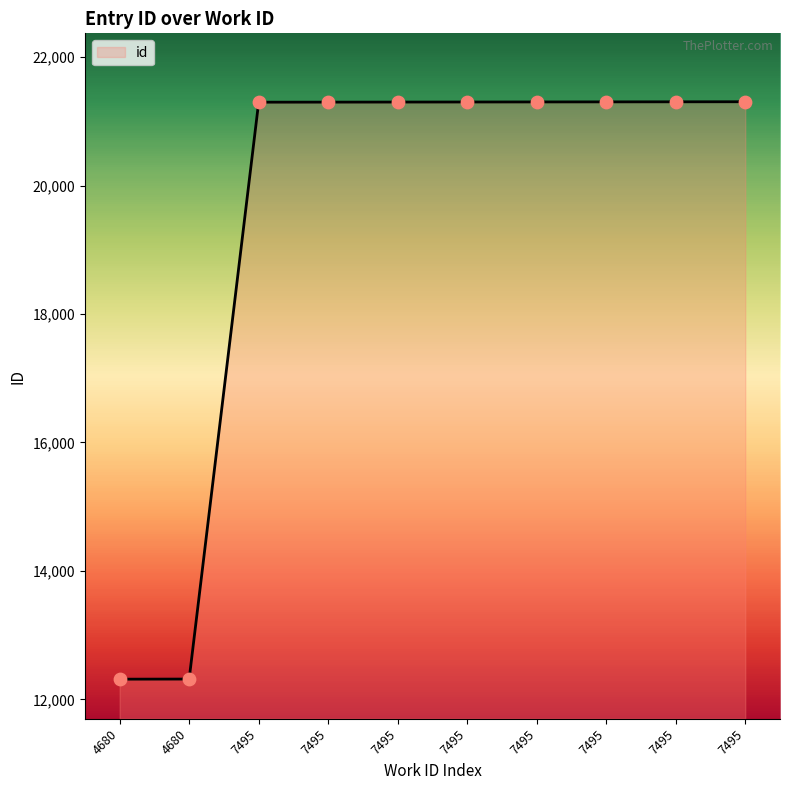

Between 7495 and 7495, which is larger?

7495